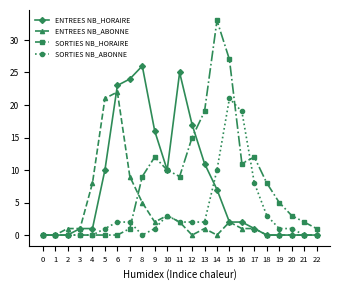

The value of ENTREES NB_ABONNE at 22 is 0. True or false?

True